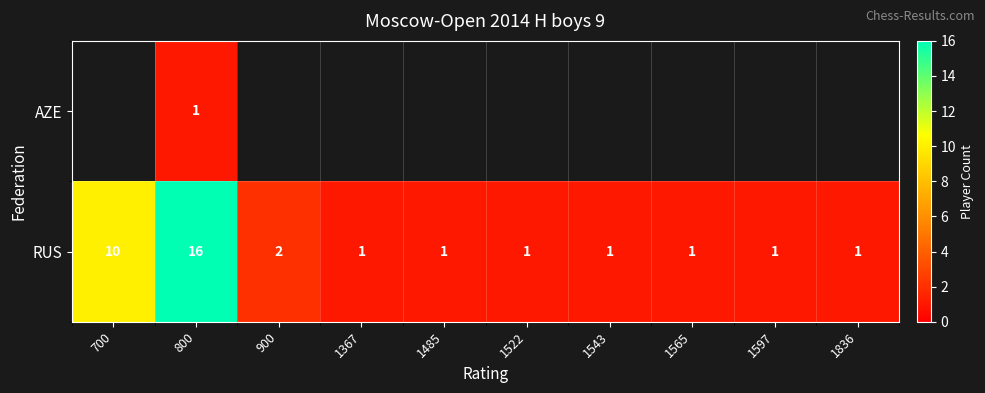

At 800, list the series in order from smallest to largest.

AZE, RUS